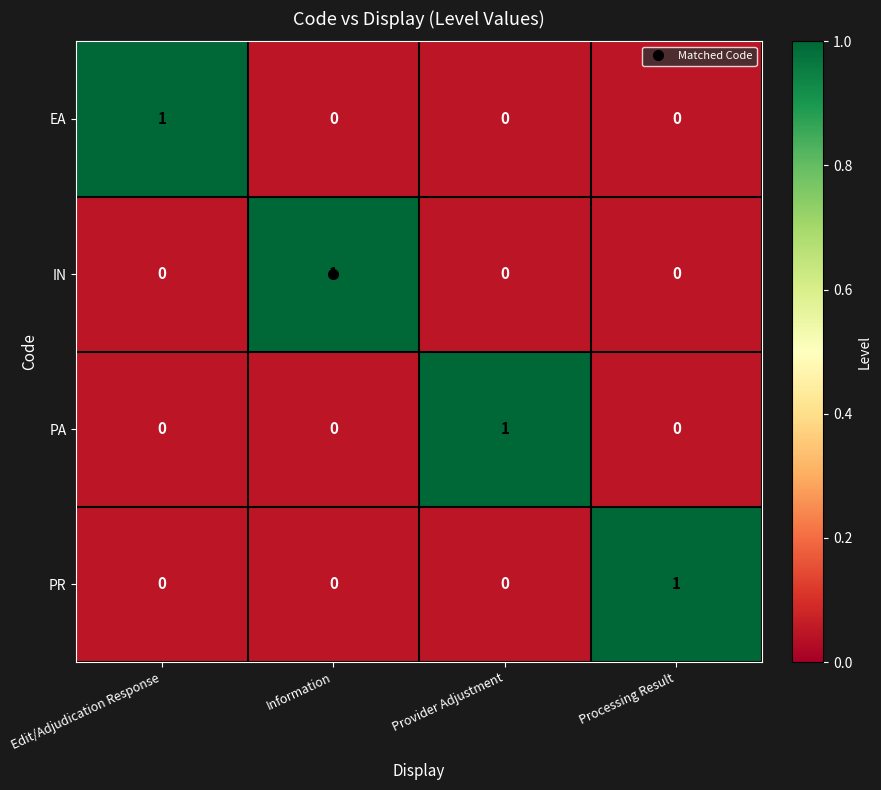

Is the value of IN at Information greater than the value of PR at Edit/Adjudication Response?

Yes